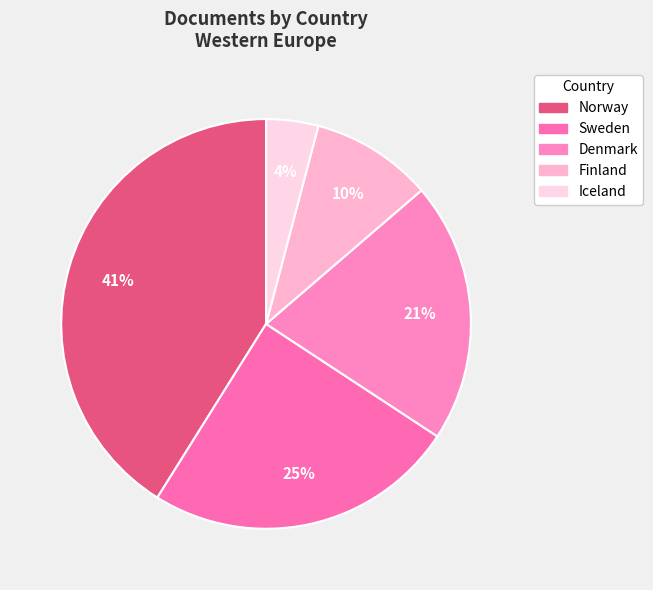

Do Sweden and Norway together represent more than half of the pie?

Yes